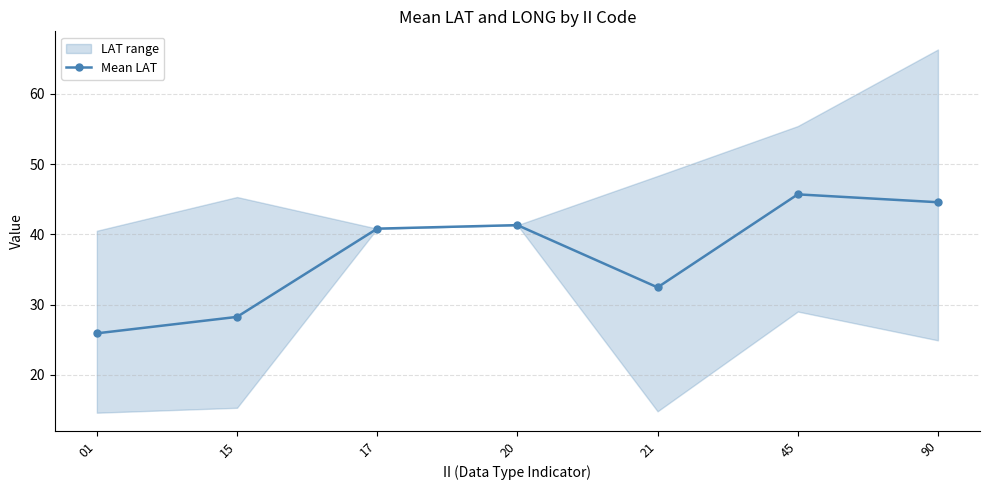

The chart shows a value of 65.7 at 90. True or false?

False